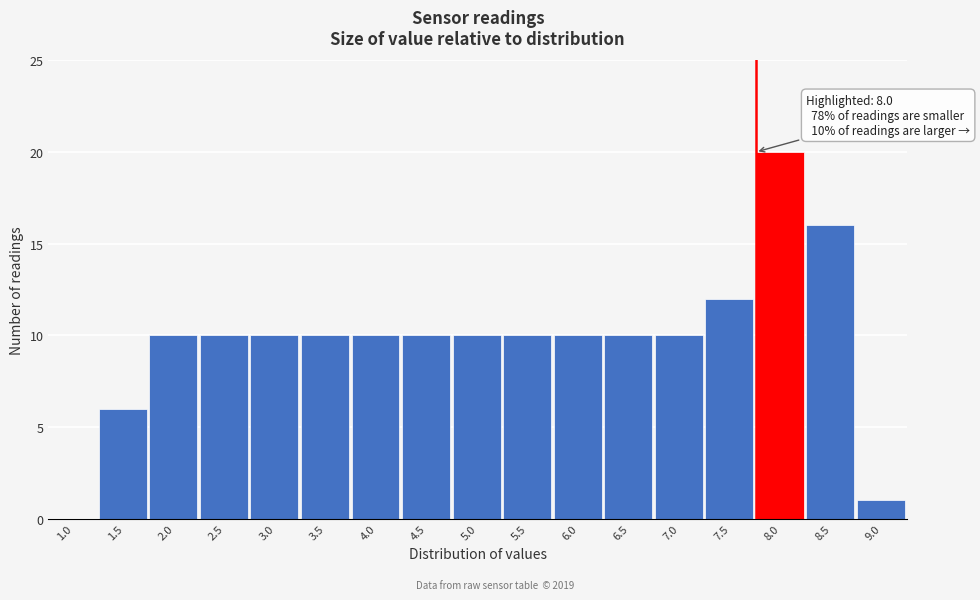

Reading left to right, transcribe all the data shown in this chart.

1.0=0	1.5=6	2.0=10	2.5=10	3.0=10	3.5=10	4.0=10	4.5=10	5.0=10	5.5=10	6.0=10	6.5=10	7.0=10	7.5=12	8.0=20	8.5=16	9.0=1